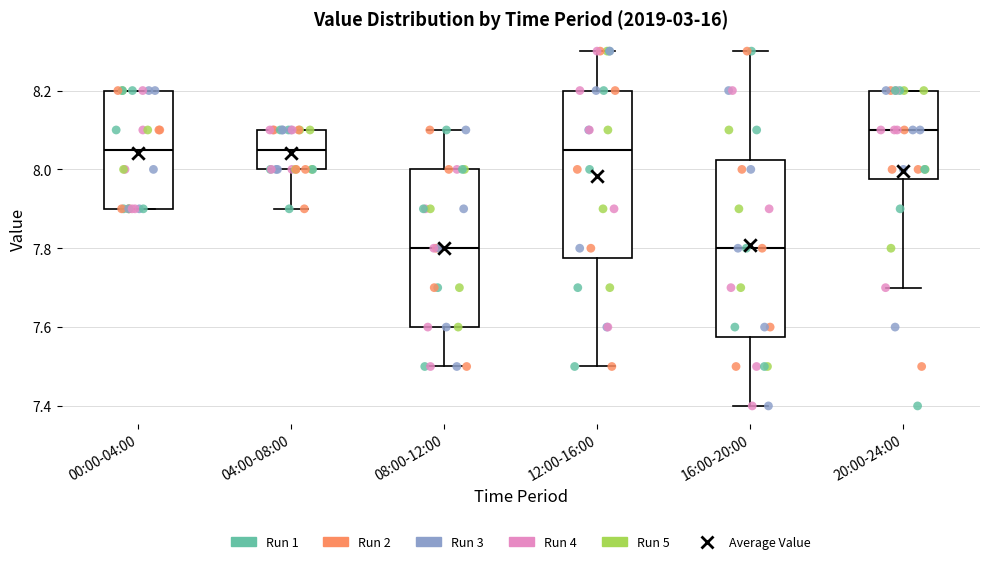

Reading left to right, transcribe this box plot: for each box, give where its median line is, the range the box spans, and where its two whiskers end, as read against the y-axis. The values are not printed on the chart, so give them approximately, as read against the axis.

00:00-04:00: median 8.06, box 7.90 to 8.20, whiskers 7.90 to 8.20
04:00-08:00: median 8.06, box 8.00 to 8.10, whiskers 7.90 to 8.10
08:00-12:00: median 7.80, box 7.60 to 8.00, whiskers 7.50 to 8.10
12:00-16:00: median 8.06, box 7.78 to 8.20, whiskers 7.50 to 8.30
16:00-20:00: median 7.80, box 7.58 to 8.02, whiskers 7.40 to 8.30
20:00-24:00: median 8.10, box 7.98 to 8.20, whiskers 7.70 to 8.20